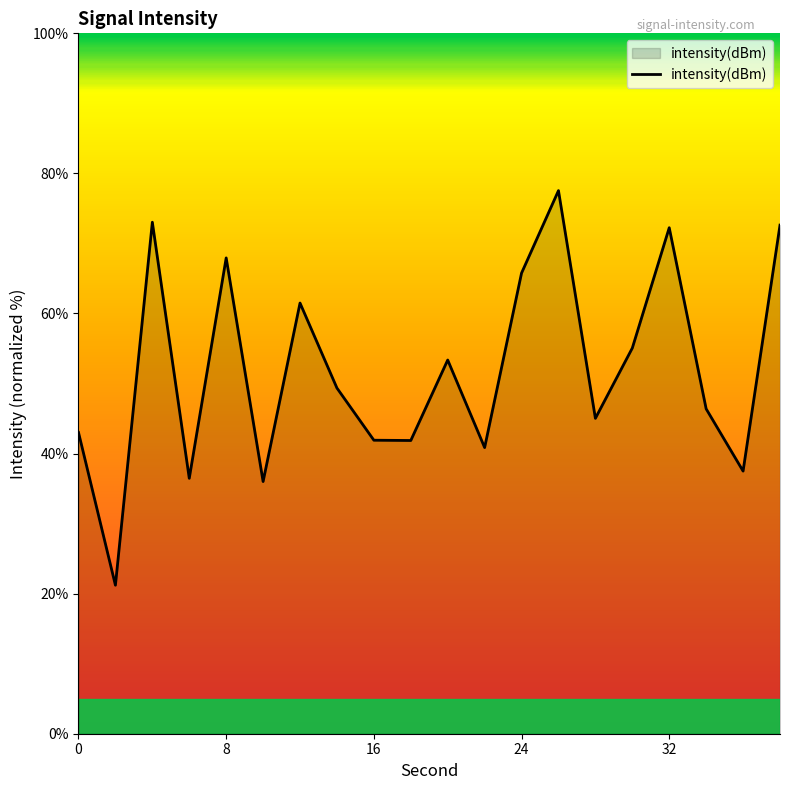

What is the difference between the maximum and minimum values?

56.3